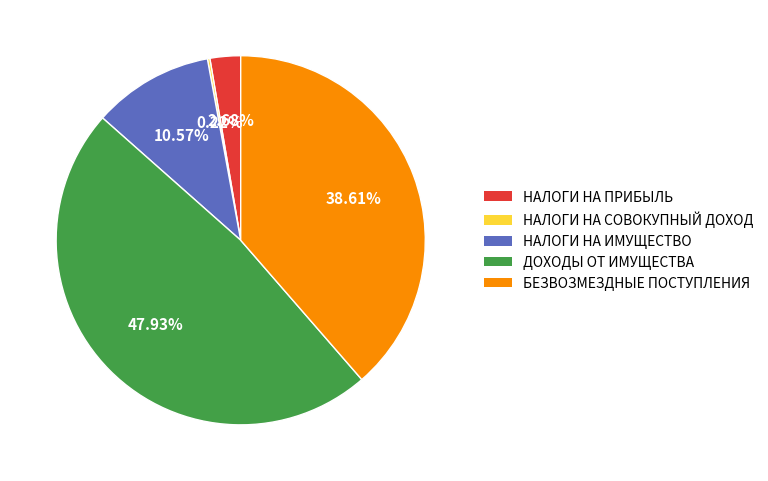

Is there a majority slice in this chart?

No